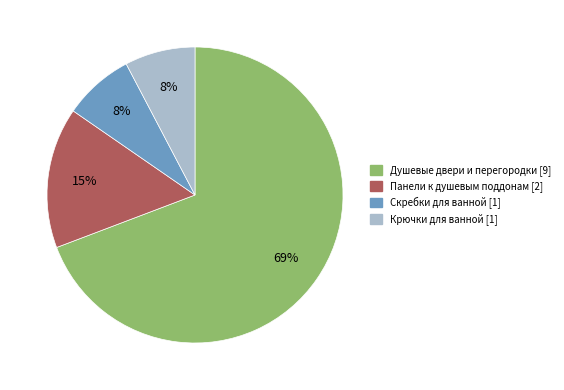

Does any single category account for the majority?

Yes